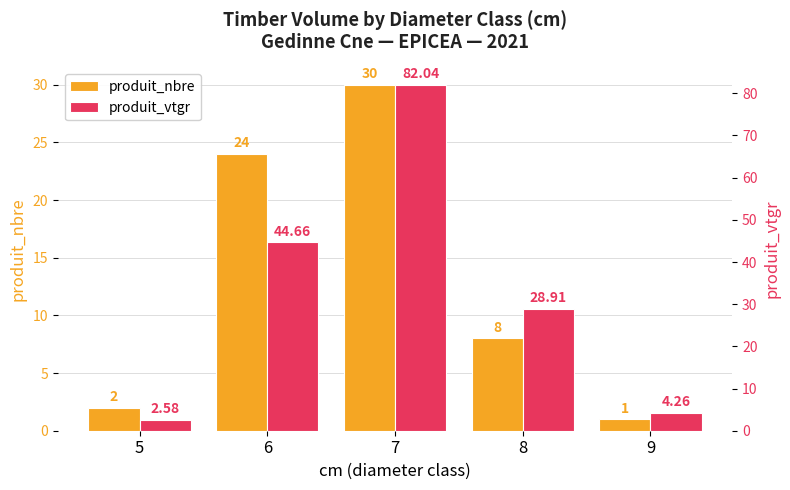

What is the lowest value of the produit_nbre series?

1.0